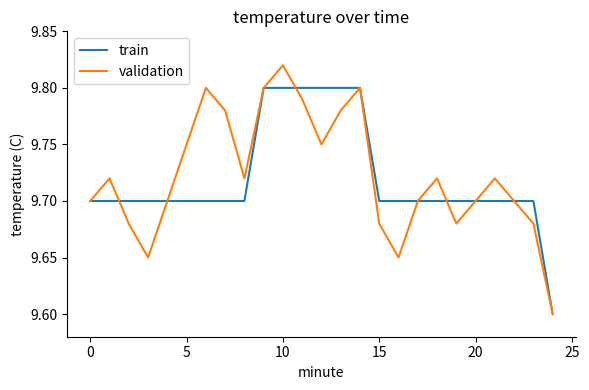

How many lines are shown in the chart?

2